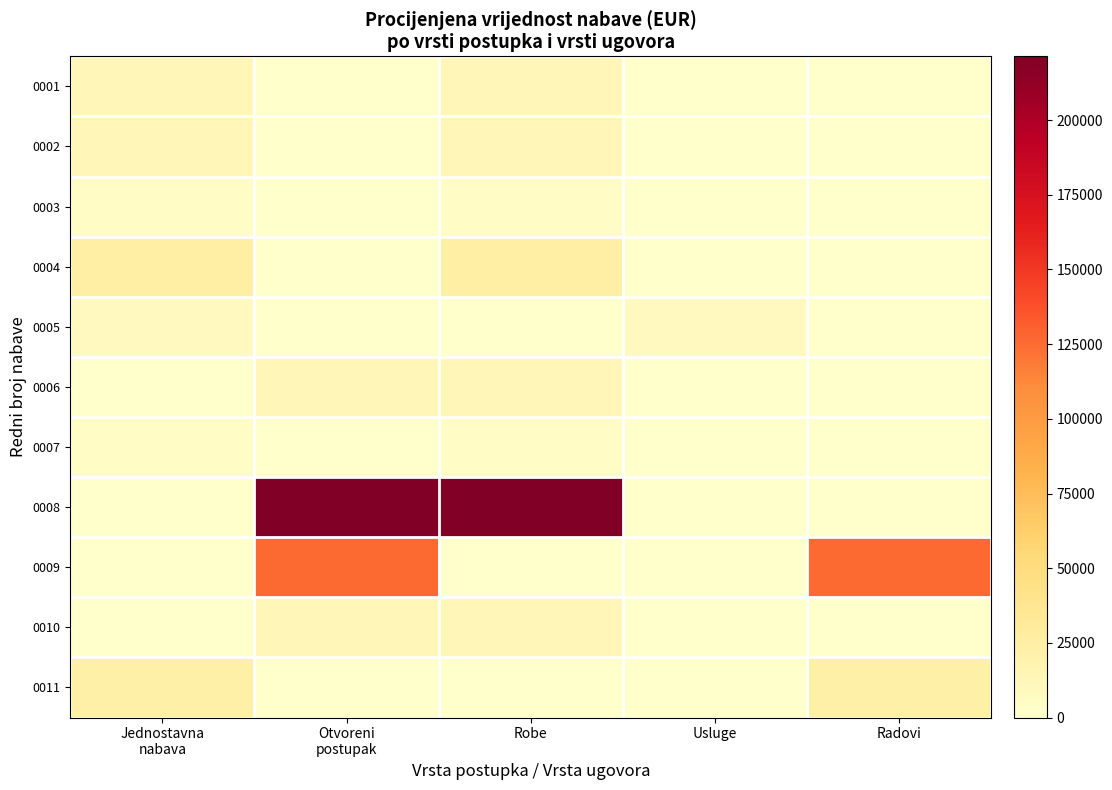

Count the number of data series in this chart.

11